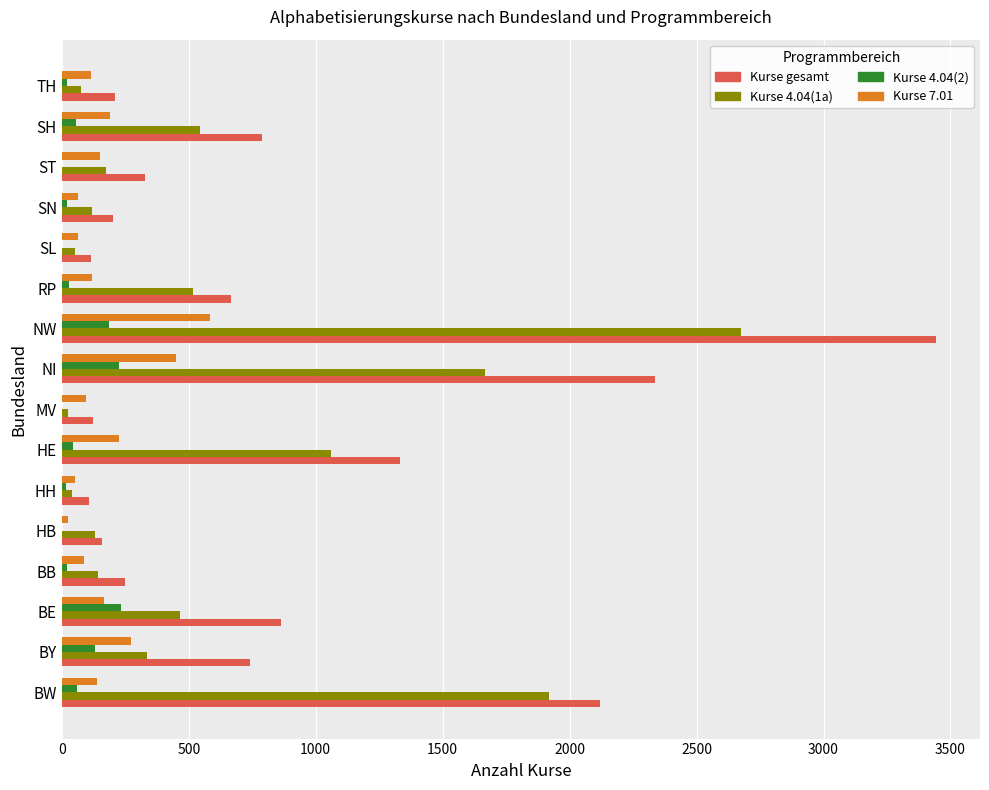

What is the sum of the Kurse gesamt values at BE and NW?

4307